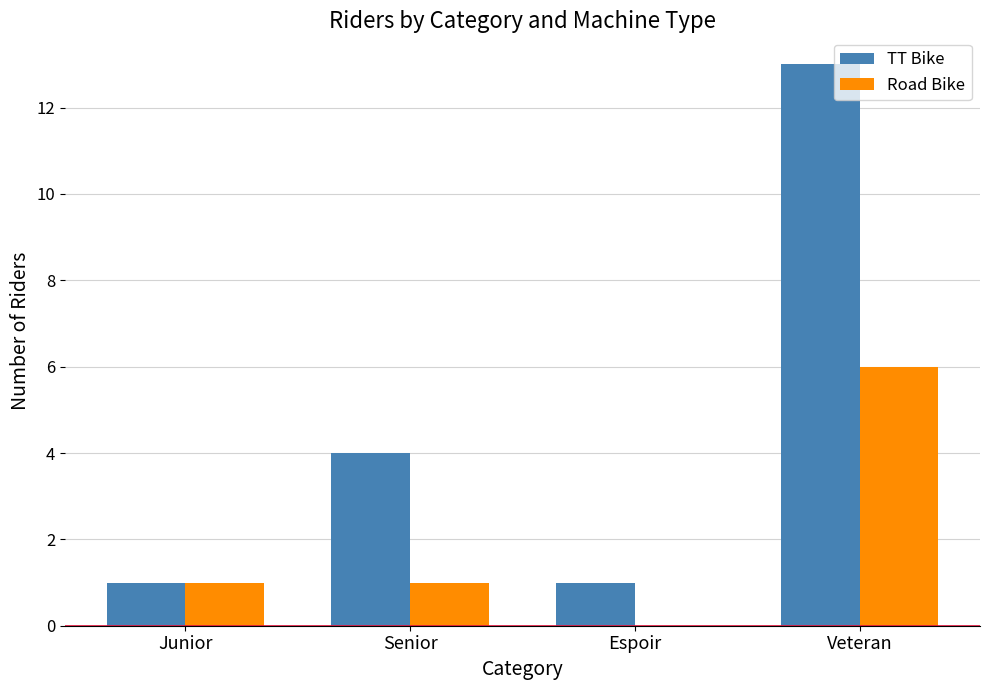

The Road Bike series shows 6 at Veteran. True or false?

True